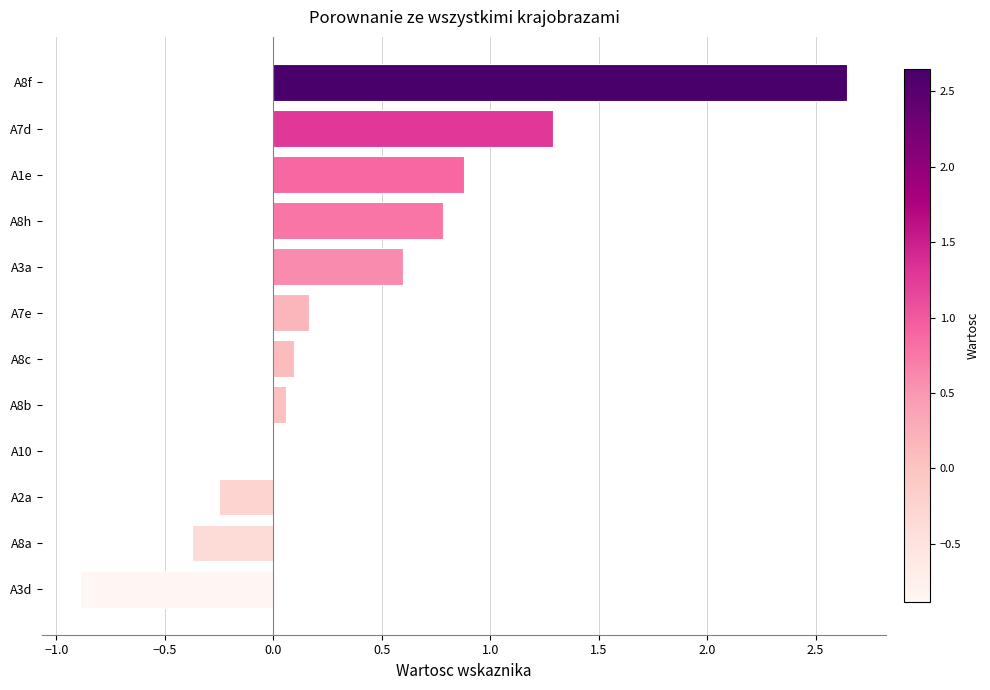

Are the bars grouped side by side (vs. stacked)?

No